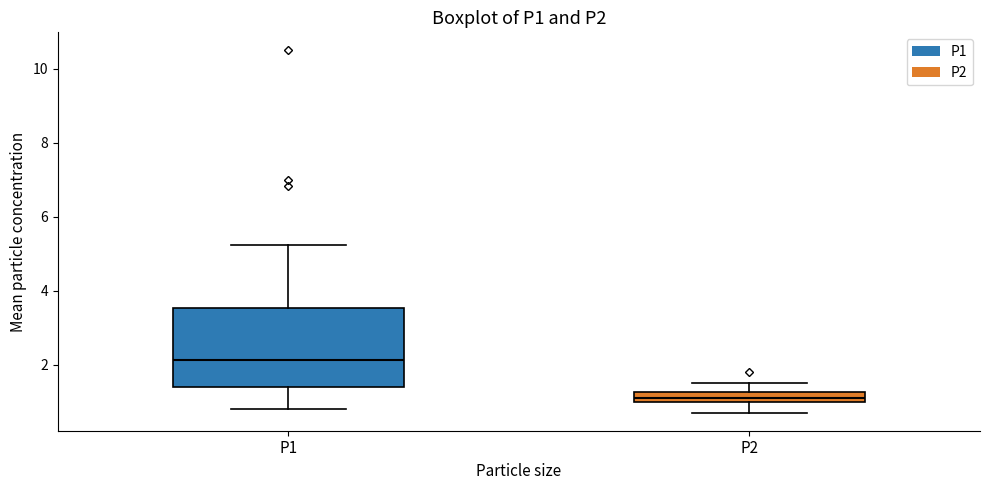

Where is the lower edge of the box for P2 on the y-axis? The values are not printed on the chart, so give them approximately, as read against the axis.

1.0